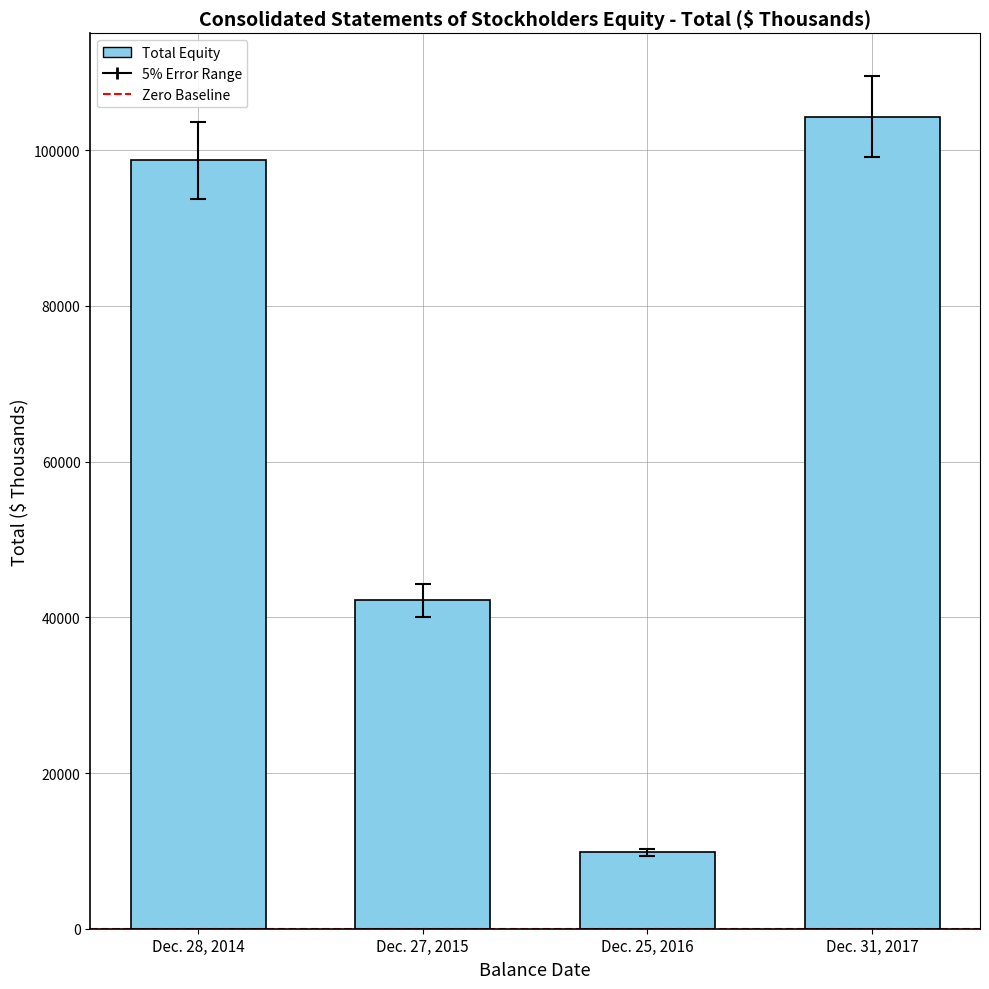

List the labels in order of value, smallest first.

Dec. 25, 2016, Dec. 27, 2015, Dec. 28, 2014, Dec. 31, 2017